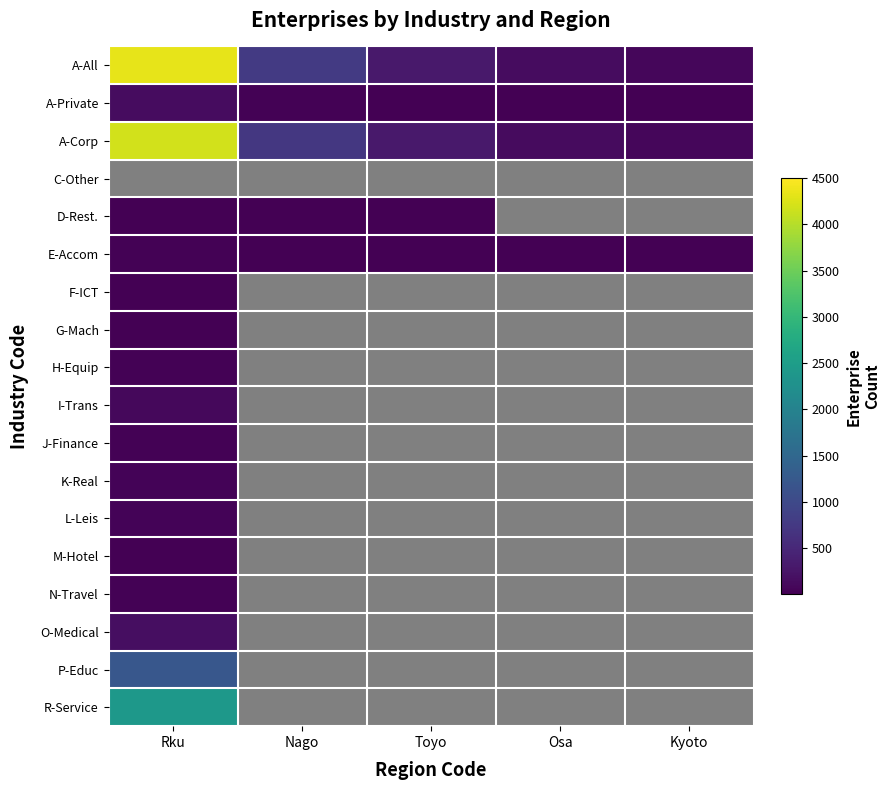

At Toyo, list the series in order from smallest to largest.

D-Rest., E-Accom, A-Private, A-Corp, A-All, C-Other, F-ICT, G-Mach, H-Equip, I-Trans, J-Finance, K-Real, L-Leis, M-Hotel, N-Travel, O-Medical, P-Educ, R-Service